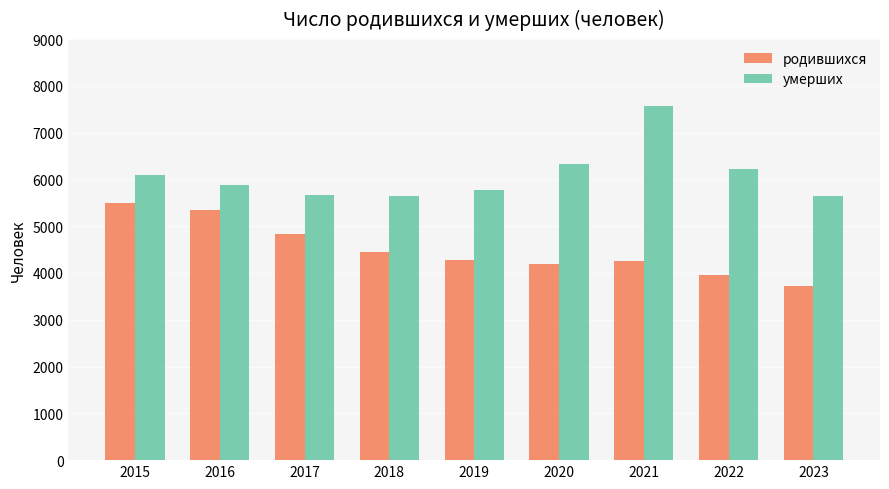

At which label does родившихся first exceed 4276?

2015